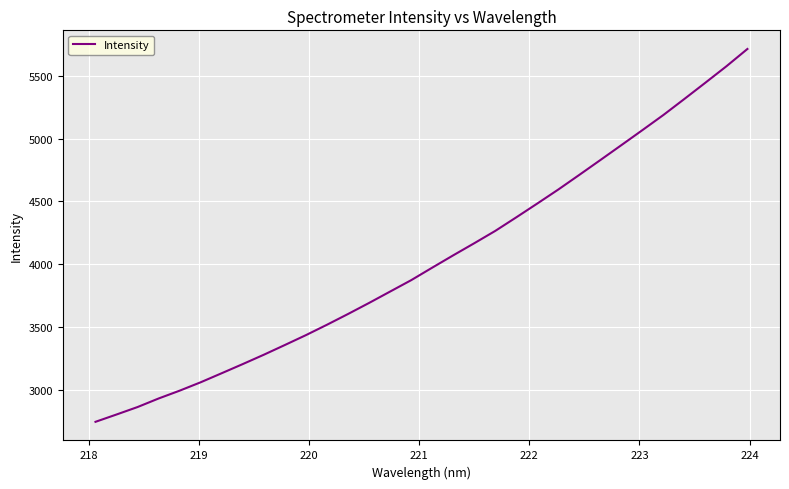

What is the greatest value displayed?

5714.2